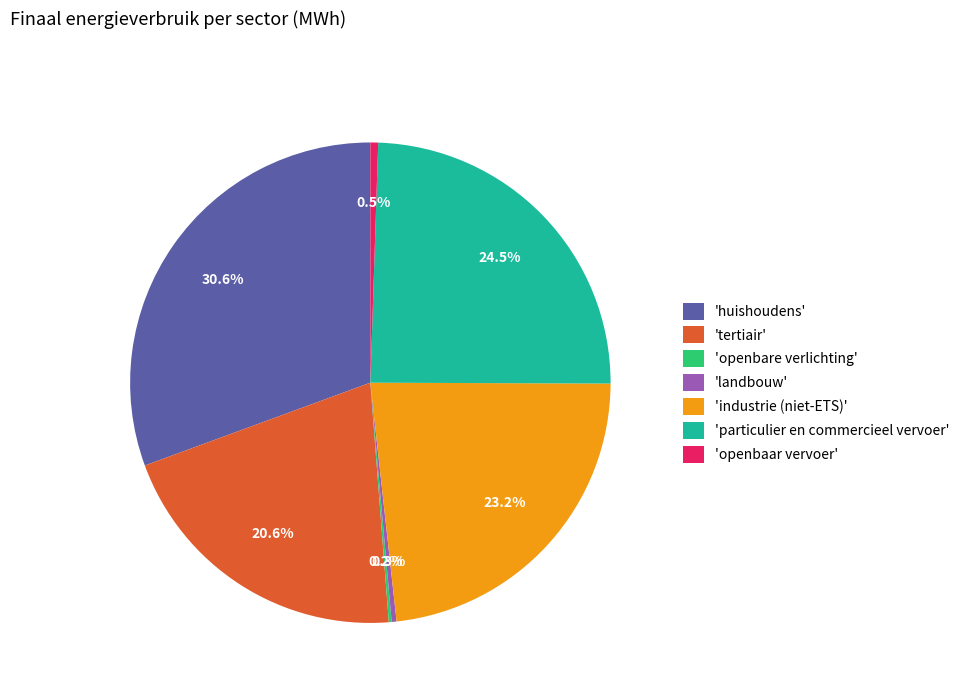

What percentage do 'tertiair' and 'openbaar vervoer' together represent?

21.1%